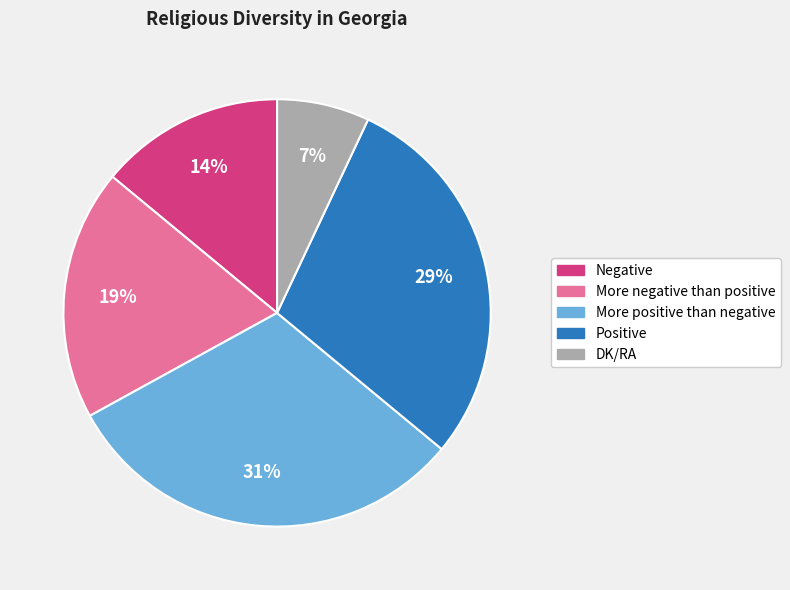

True or false: More positive than negative accounts for 19% of the total.

False